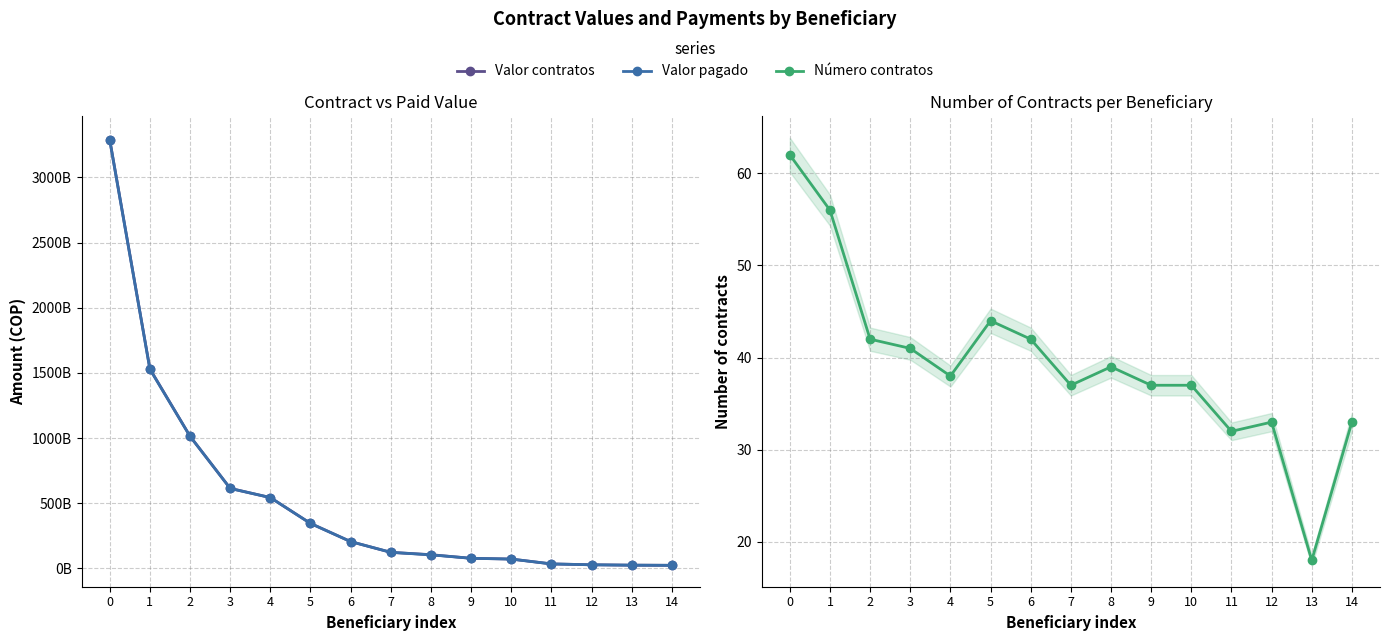

At 2, list the series in order from largest to smallest.

Valor contratos, Valor pagado, Número contratos